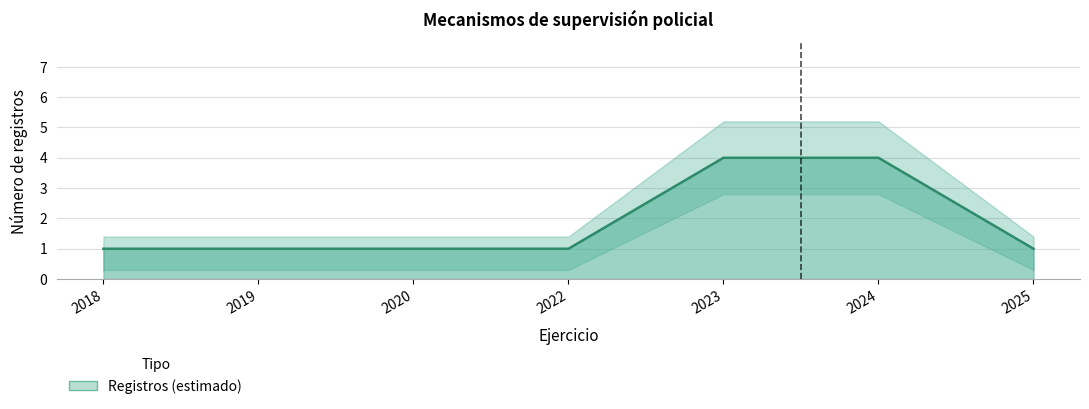

What is the sum of all values?

13